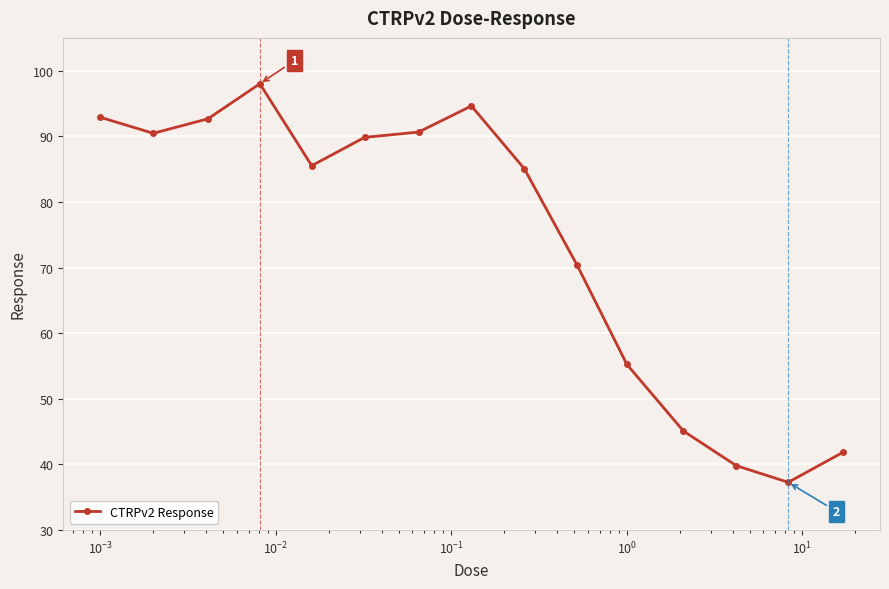

True or false: there are more than 1 points higher than both neighbors.

True